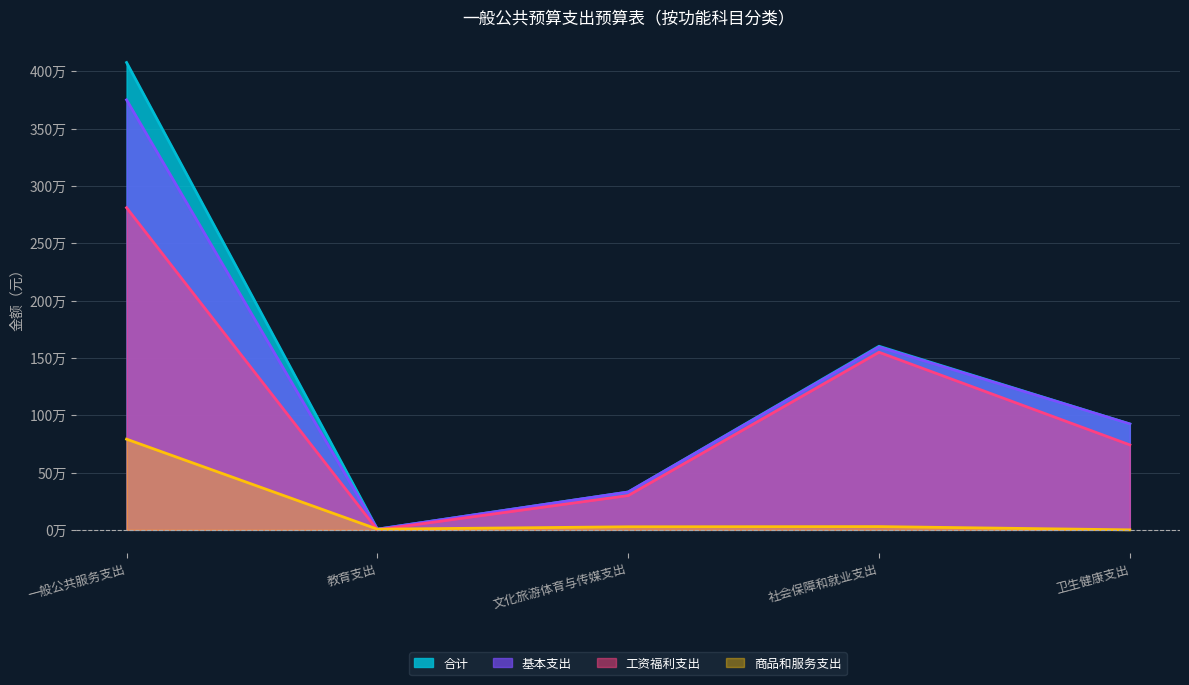

At which category does 基本支出 reach its first local peak?

社会保障和就业支出